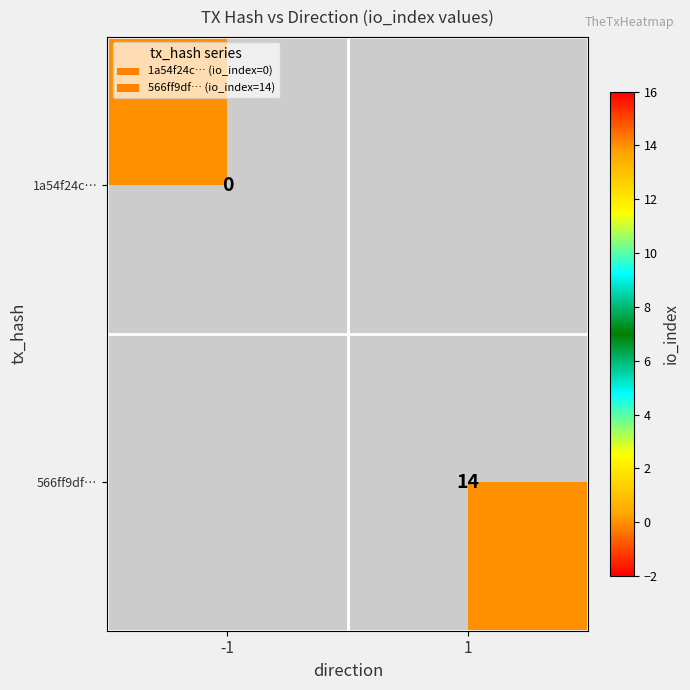

Is it true that 566ff9df… equals 21 at 1?

False